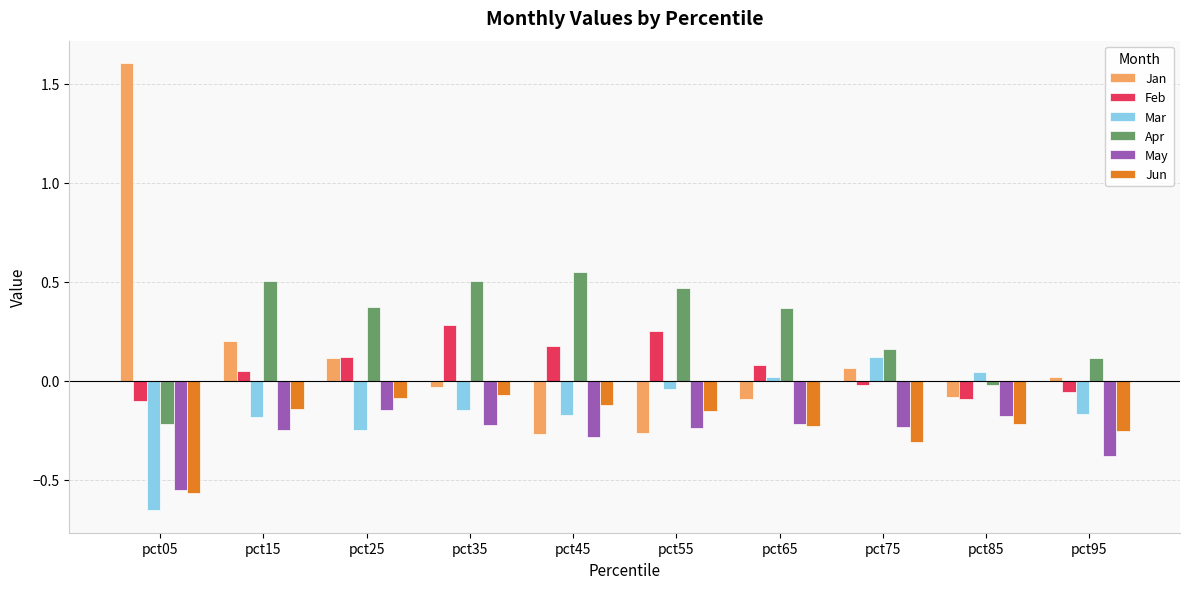

The Apr series shows 0.7 at pct35. True or false?

False